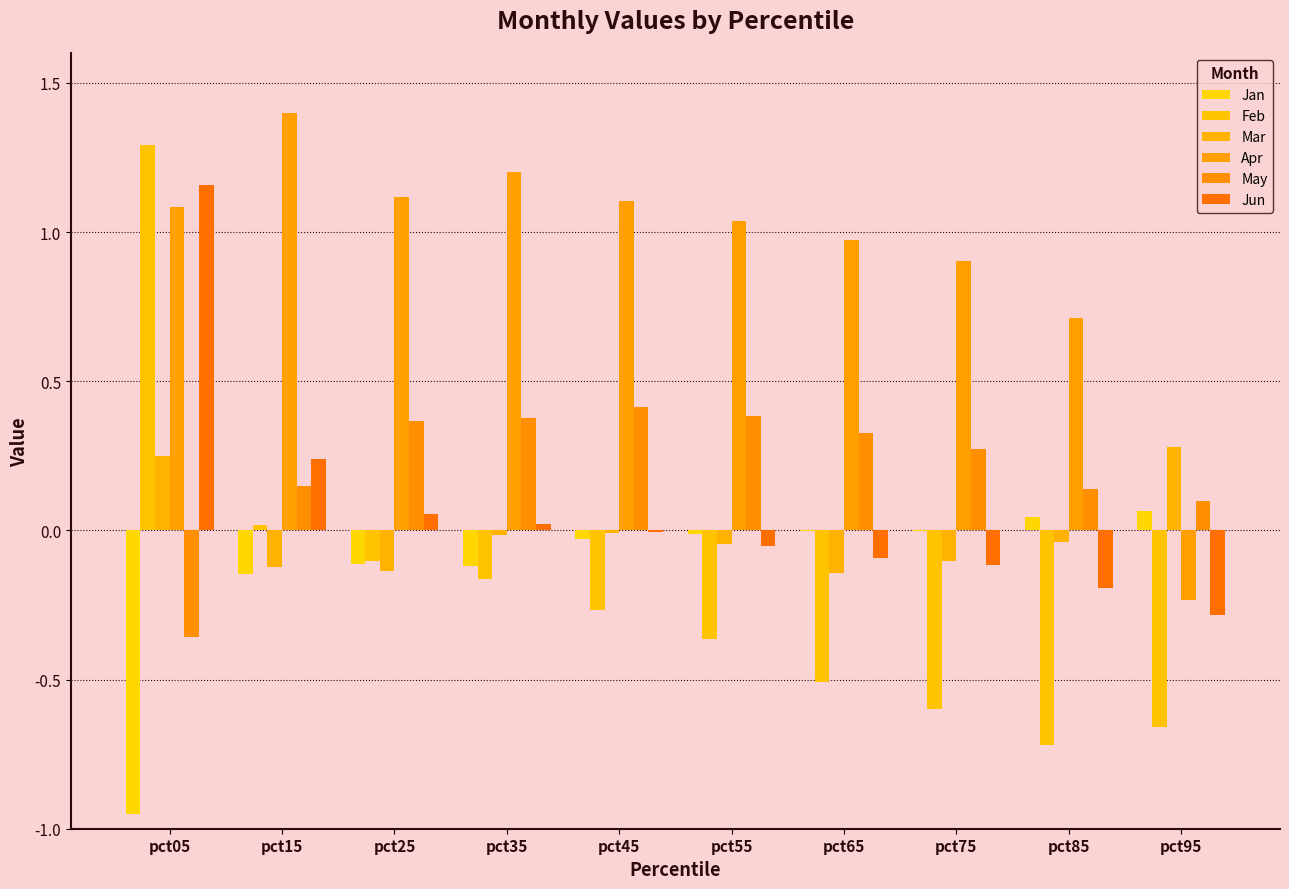

Reading left to right, extract all data points from this chart.

Jan: -1.0	-0.1	-0.1	-0.1	-0.0	-0.0	-0.0	-0.0	0.0	0.1
Feb: 1.3	0.0	-0.1	-0.2	-0.3	-0.4	-0.5	-0.6	-0.7	-0.7
Mar: 0.2	-0.1	-0.1	-0.0	-0.0	-0.0	-0.1	-0.1	-0.0	0.3
Apr: 1.1	1.4	1.1	1.2	1.1	1.0	1.0	0.9	0.7	-0.2
May: -0.4	0.1	0.4	0.4	0.4	0.4	0.3	0.3	0.1	0.1
Jun: 1.2	0.2	0.1	0.0	-0.0	-0.1	-0.1	-0.1	-0.2	-0.3